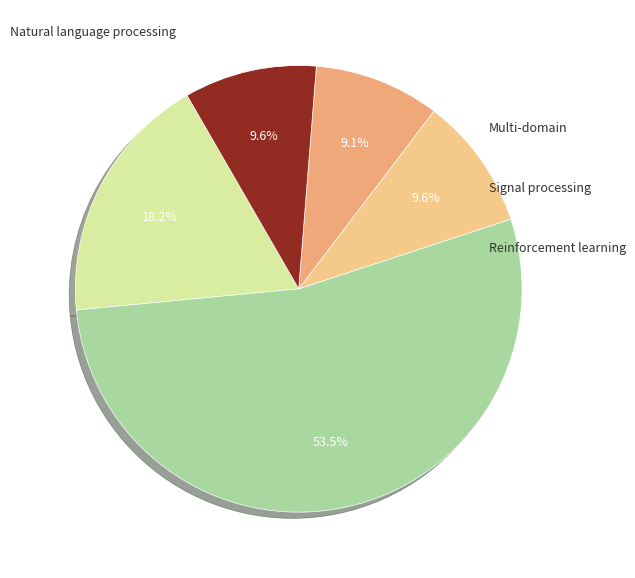

Count the number of slices in the pie.

5